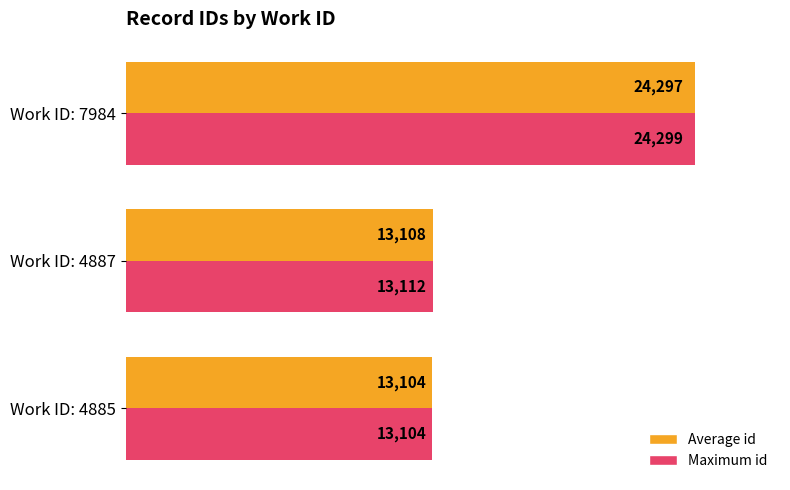

Which series has the largest total across all categories?

Maximum id